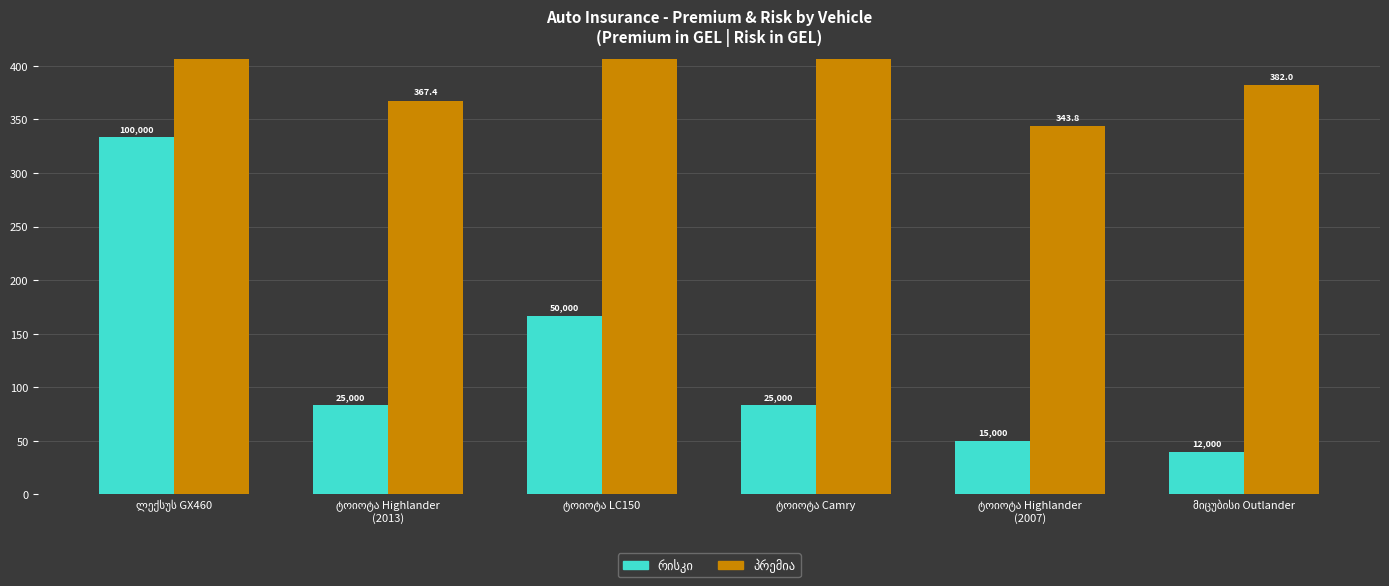

Reading left to right, transcribe all the data shown in this chart.

რისკი (÷300): ლექსუს GX460=333.3	ტოიოტა Highlander
(2013)=83.3	ტოიოტა LC150=166.7	ტოიოტა Camry=83.3	ტოიოტა Highlander
(2007)=50.0	მიცუბისი Outlander=40.0
პრემია: ლექსუს GX460=725.8	ტოიოტა Highlander
(2013)=367.4	ტოიოტა LC150=703.8	ტოიოტა Camry=573.0	ტოიოტა Highlander
(2007)=343.8	მიცუბისი Outlander=382.0